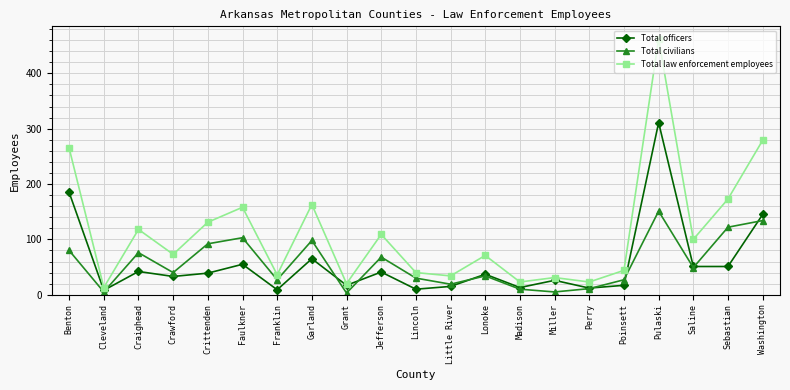

Does the chart display data point markers on the line(s)?

Yes